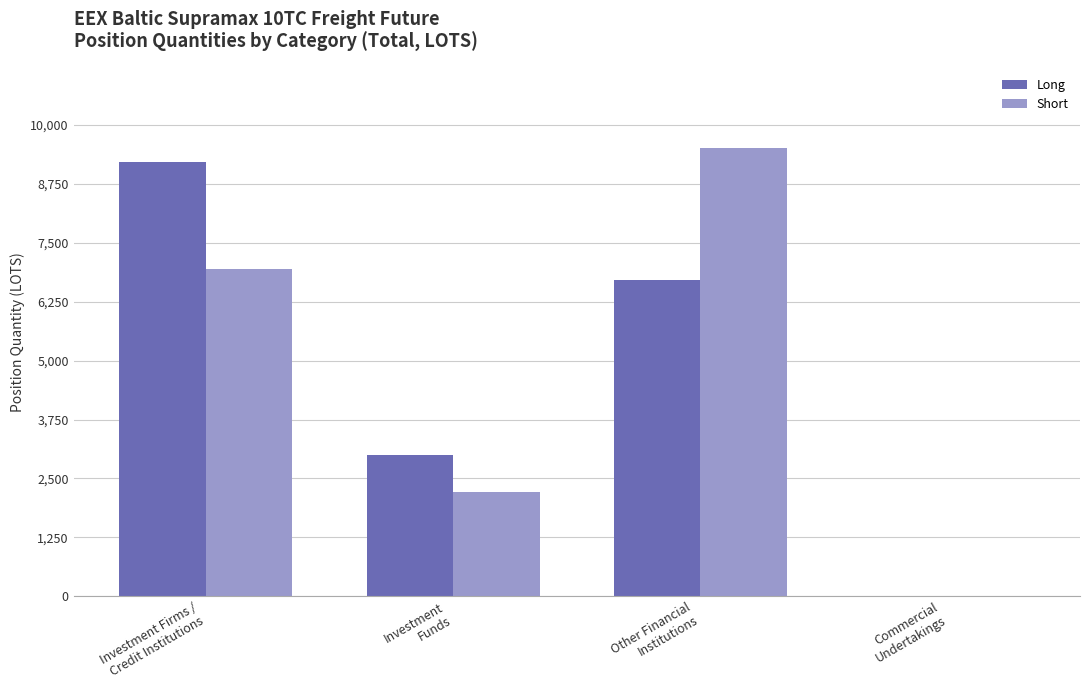

True or false: Short has a value of -5254.3 at Commercial
Undertakings.

False